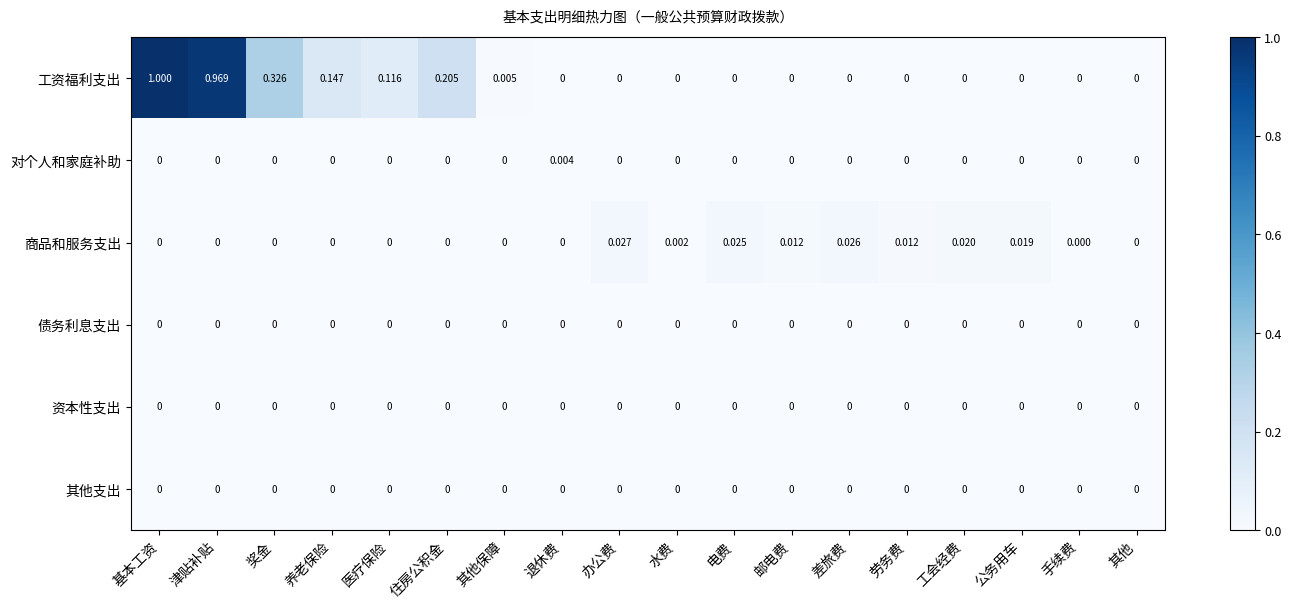

Which series changed the most between 奖金 and 其他?

工资福利支出